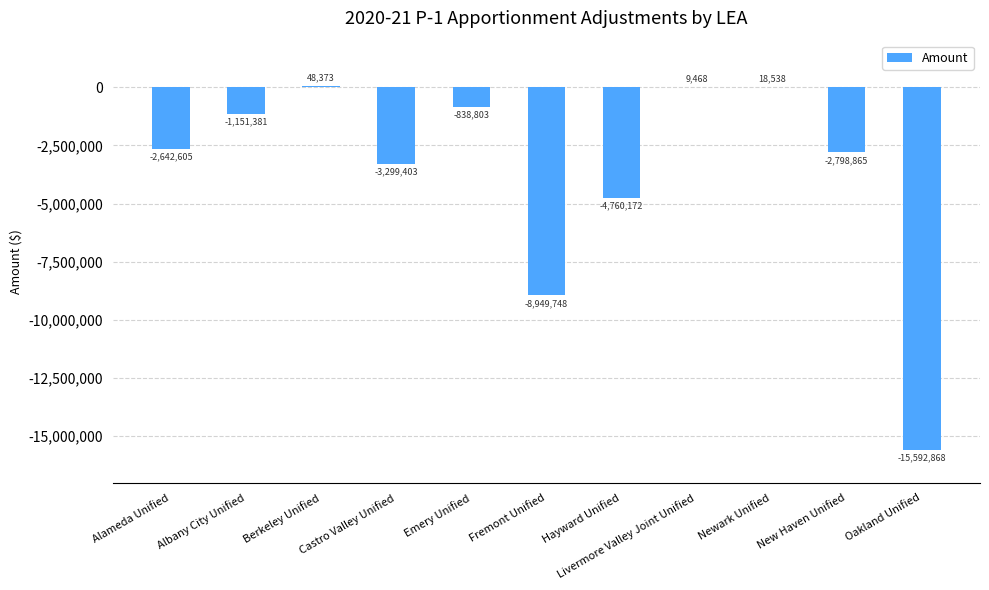

What is the sum of the values at Oakland Unified and Livermore Valley Joint Unified?

-15583400